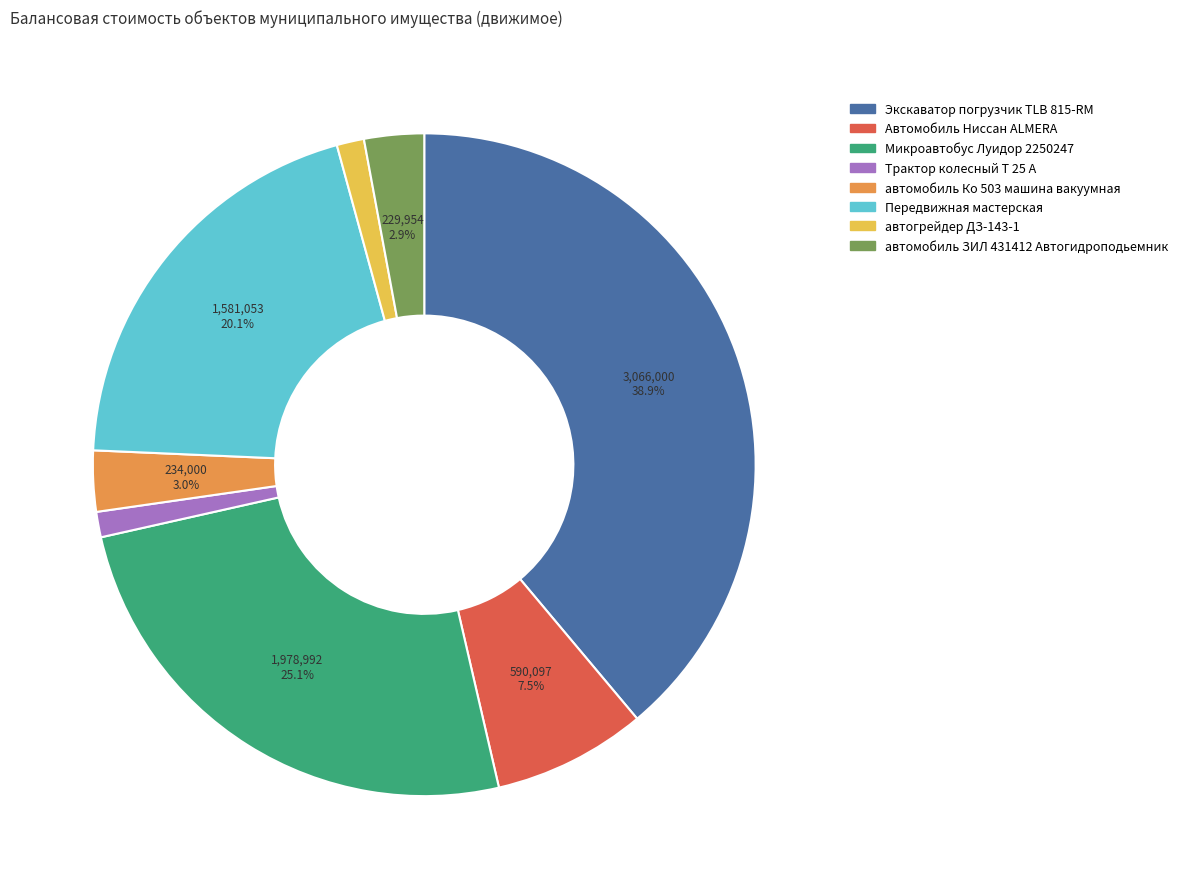

Is Экскаватор погрузчик TLB 815-RM the majority of the pie?

No